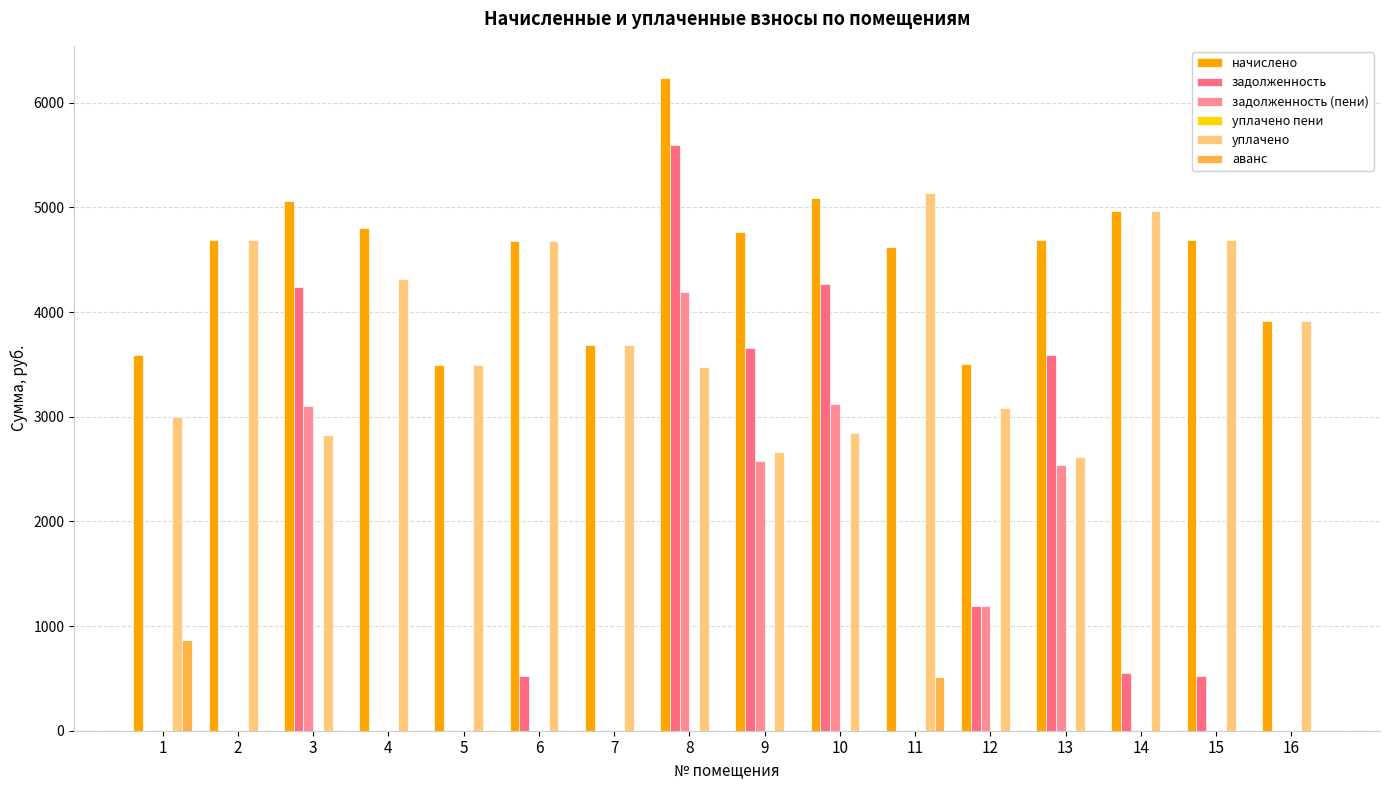

Rank the categories by уплачено value from highest to lowest.

11, 14, 2, 15, 6, 4, 16, 7, 5, 8, 12, 1, 10, 3, 9, 13